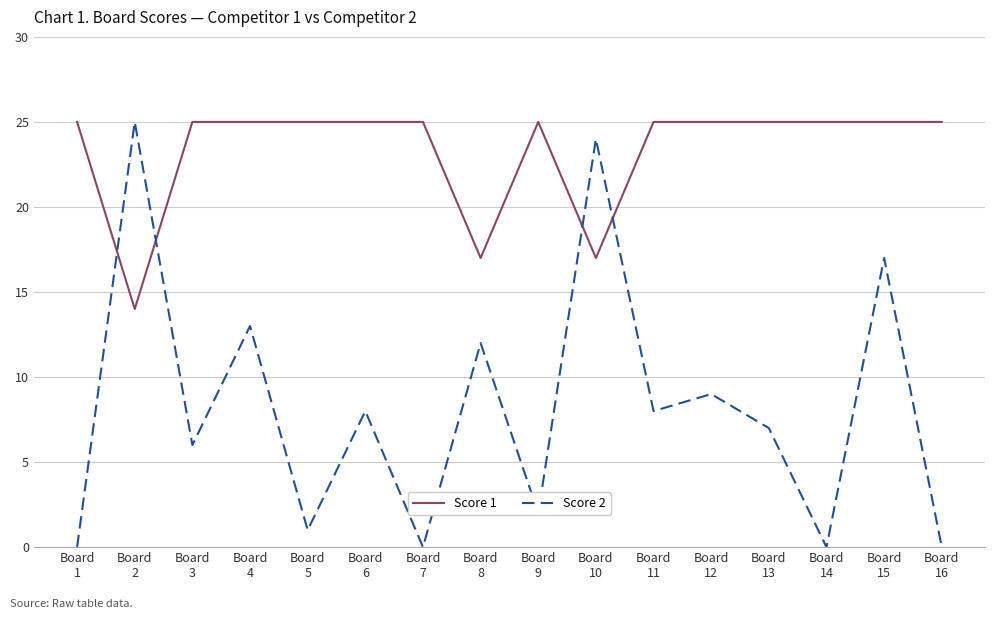

True or false: Score 1 has a value of 25 at Board
15.

True